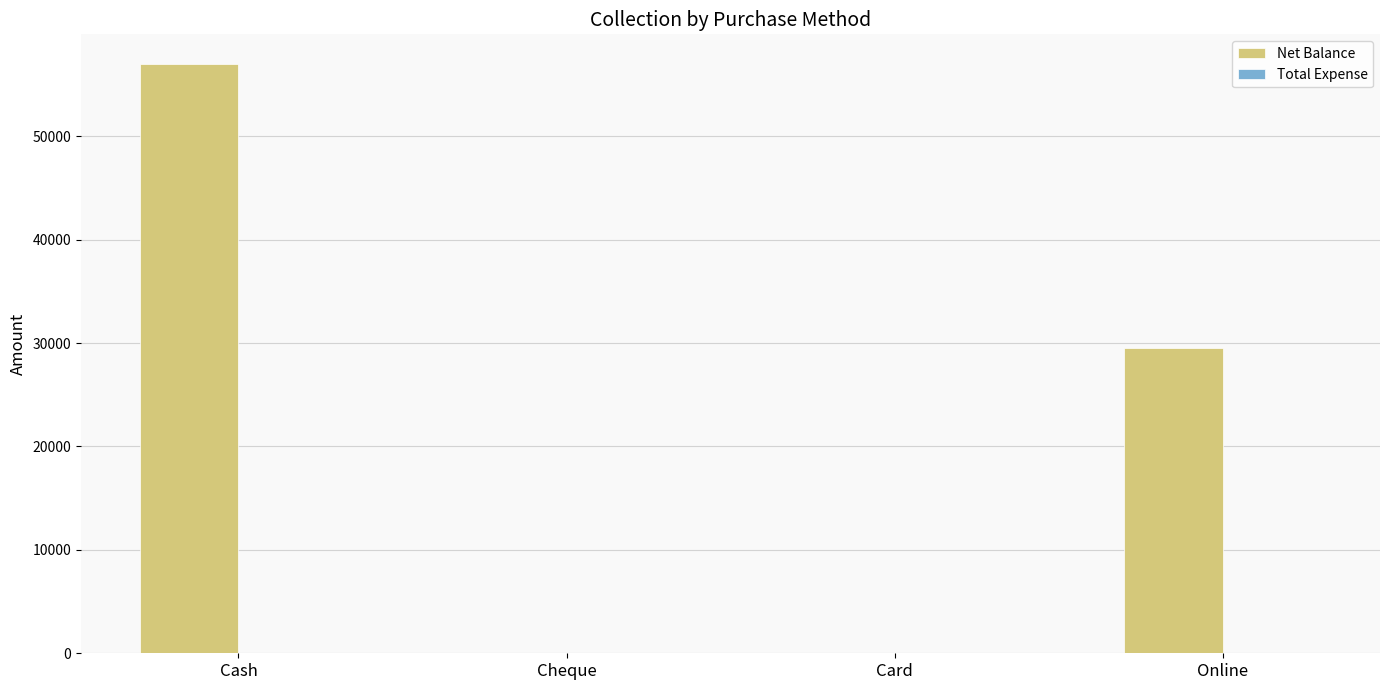

The chart shows a value of -37126 at Card. True or false?

False